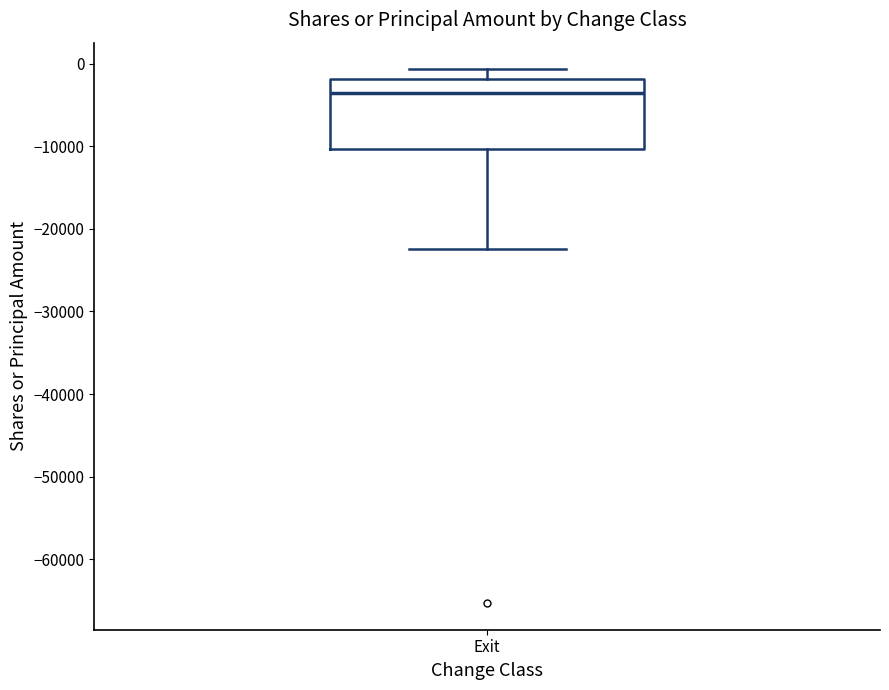

Transcribe this box plot: give where the median line is, the range the box spans, and where the two whiskers end, as read against the y-axis. The values are not printed on the chart, so give them approximately, as read against the axis.

median -4000, box -10000 to -2000, whiskers -22000 to -1000